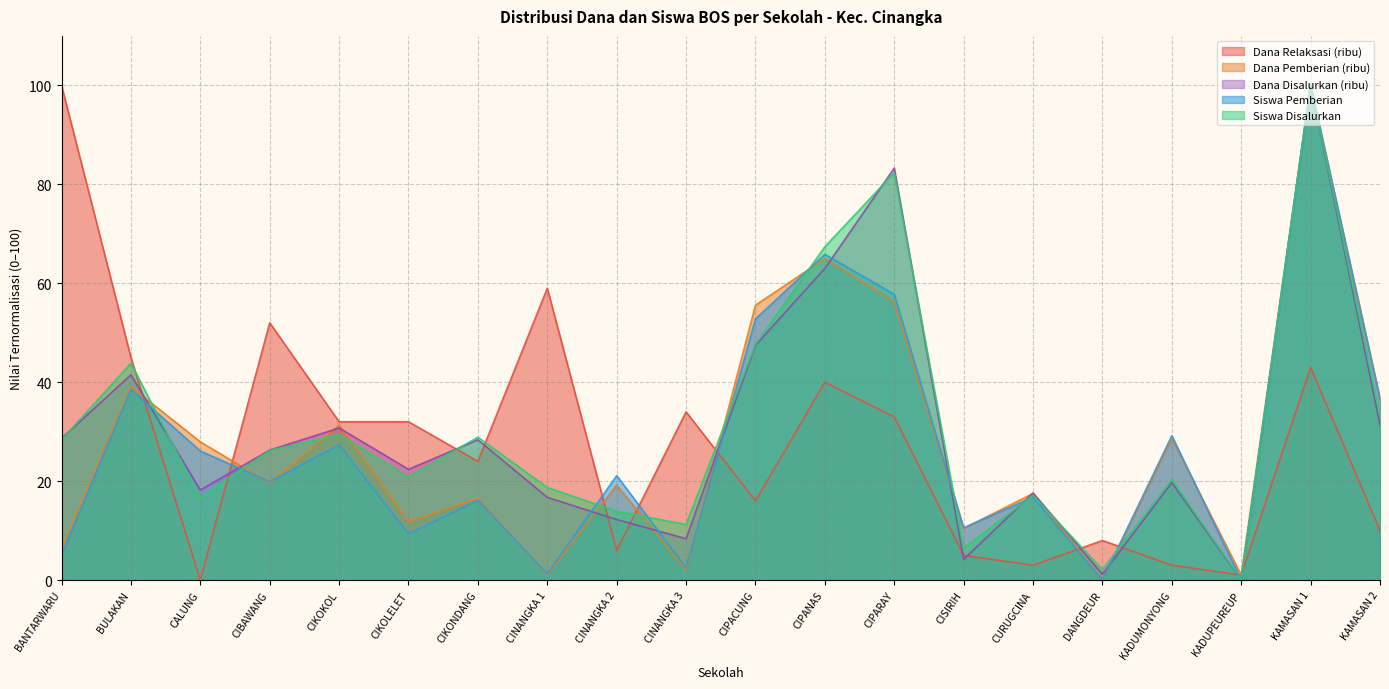

At which label does Dana Pemberian reach its minimum?

DANGDEUR